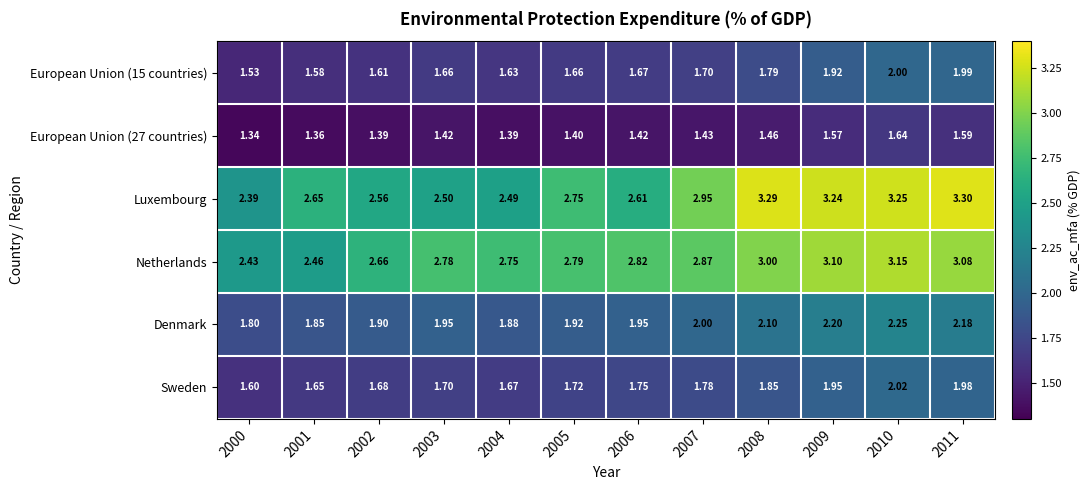

At which category is the sum across all series the highest?

2010